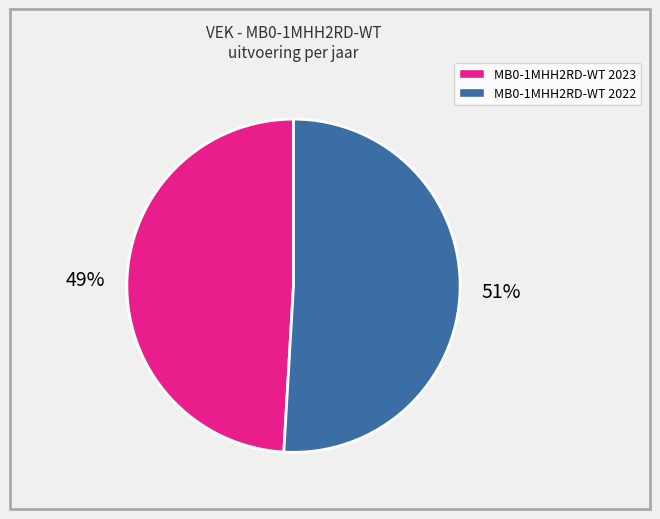

To the nearest percent, what is the average slice percentage?

50%